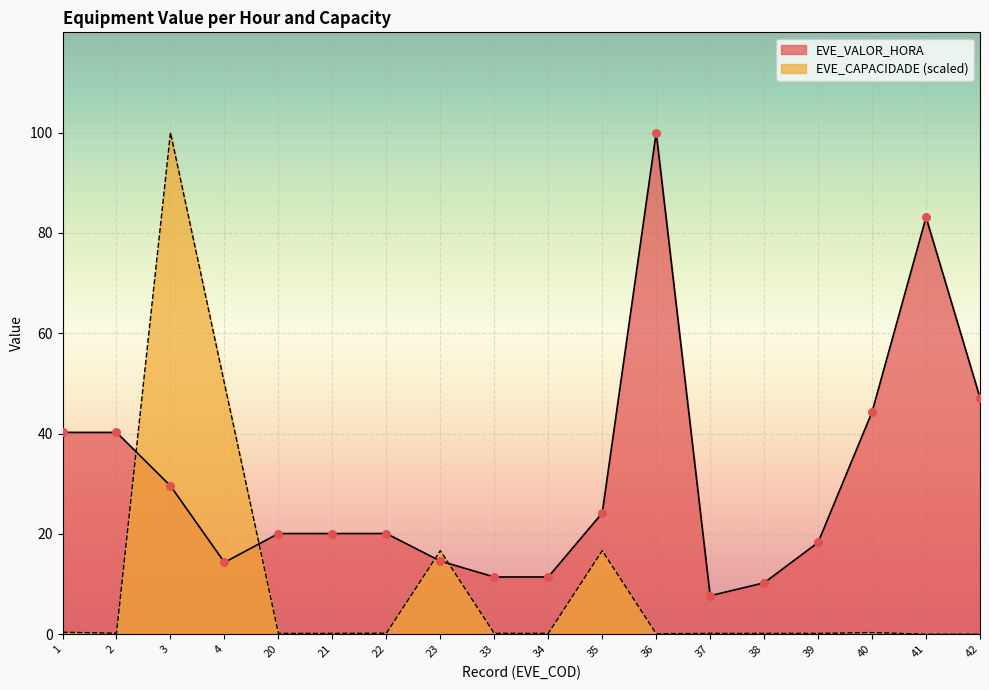

Which series reaches the minimum Y coordinate?

EVE_CAPACIDADE